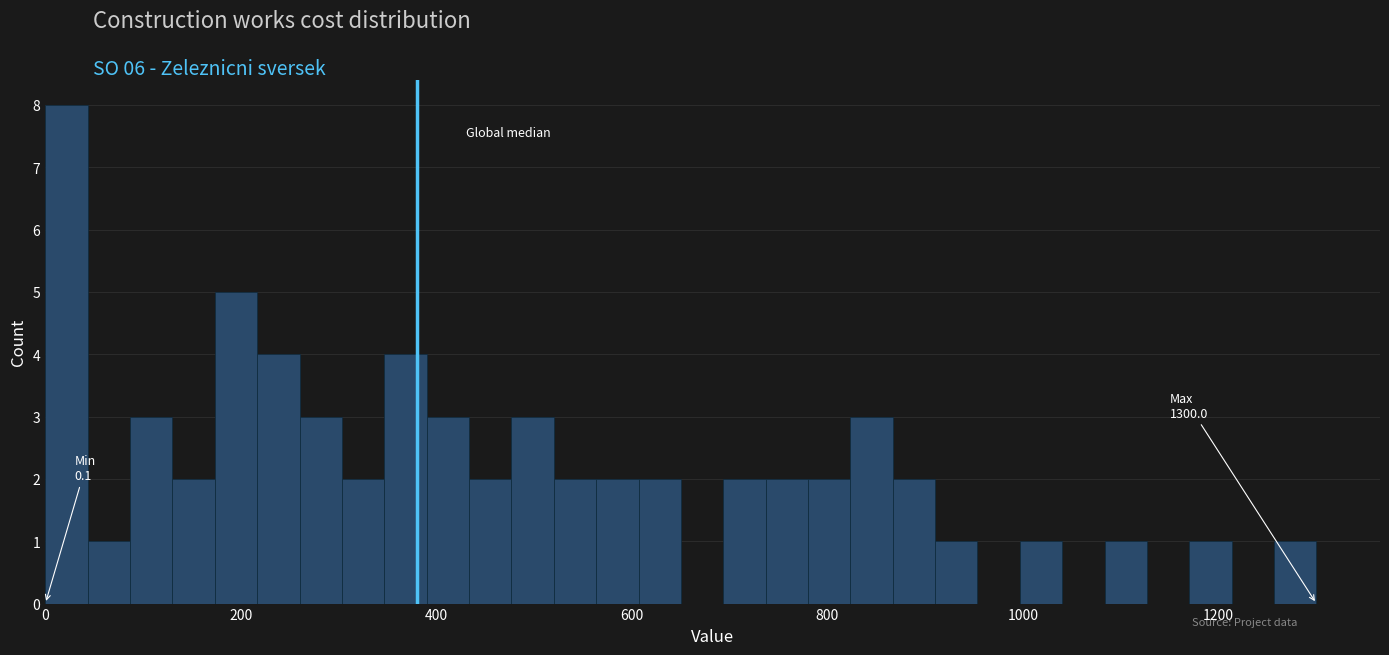

Read against the x-axis, roughly where is the centre of the tallest bar?

20